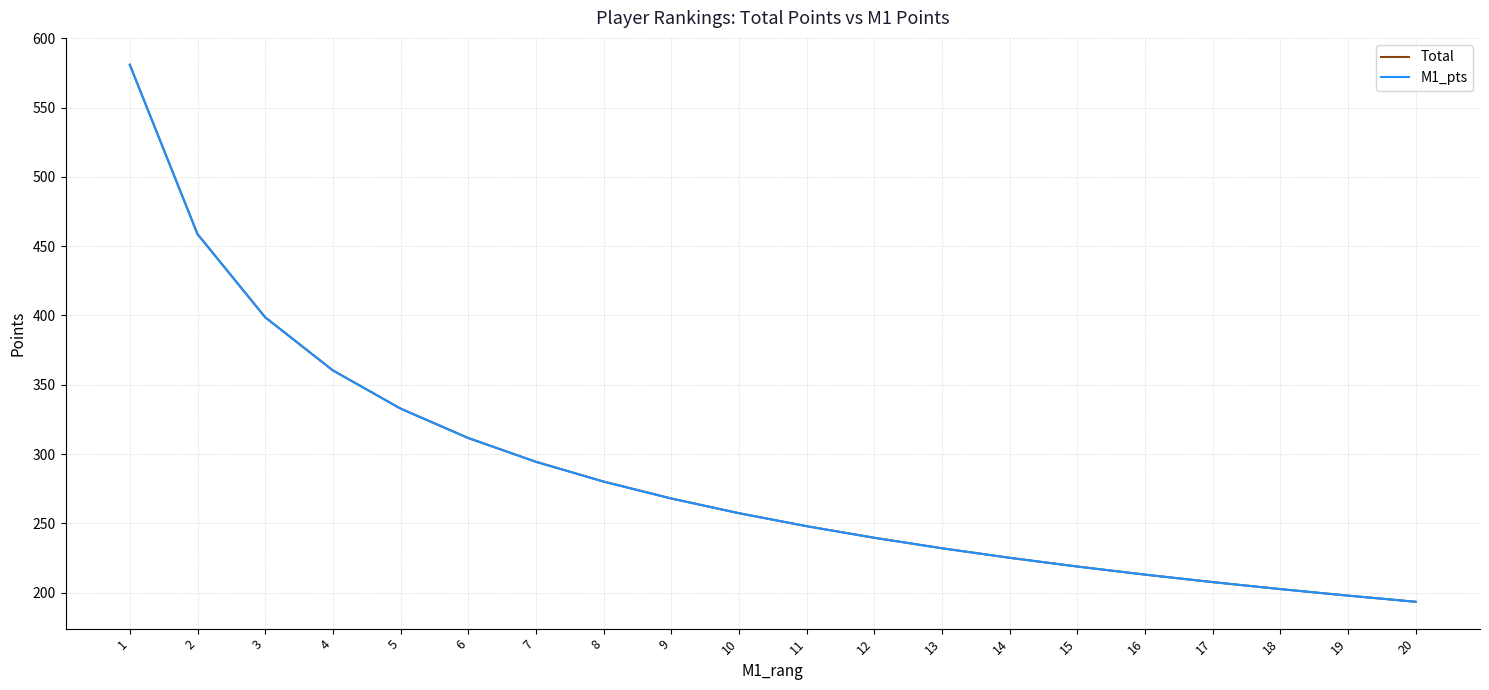

Is this an area chart (filled region under the line)?

No